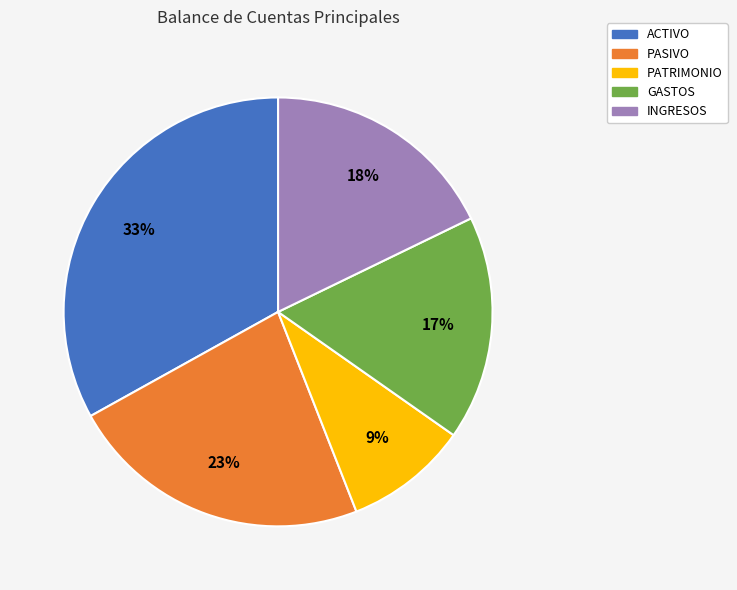

Count the number of slices in the pie.

5